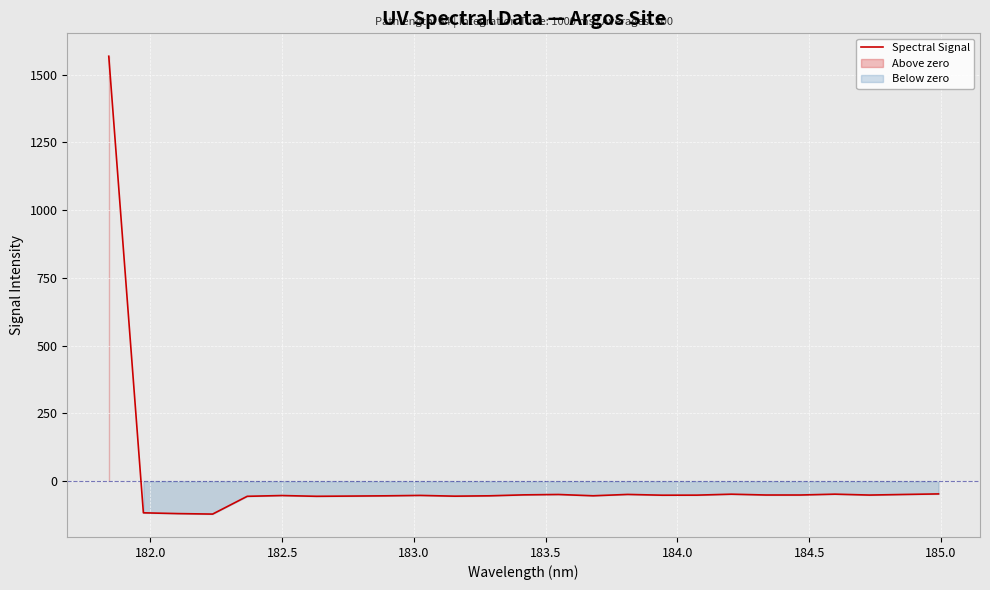

What is the maximum value for Spectral Signal?

1567.7